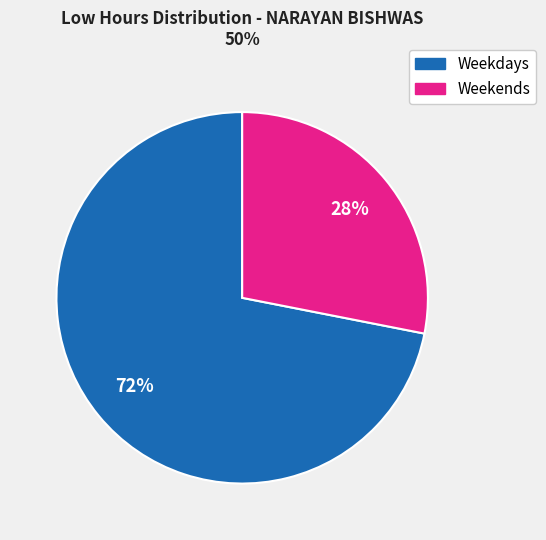

How many slices are in this pie chart?

2